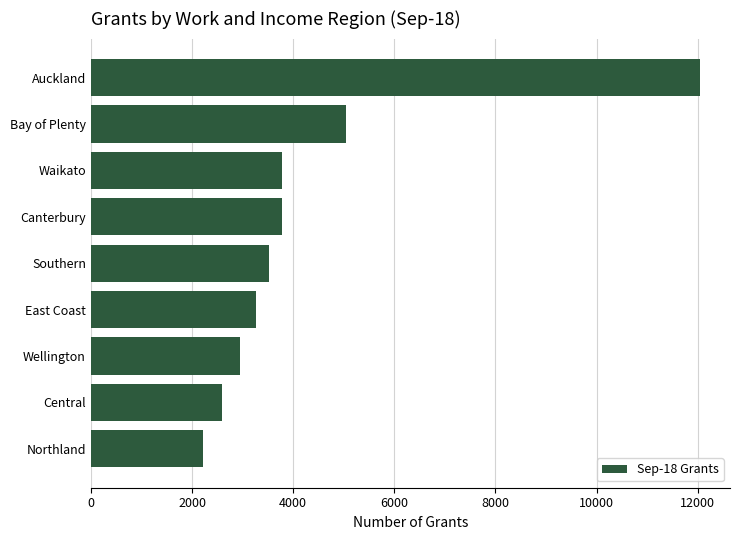

What is the difference between the values at Wellington and Waikato?

831